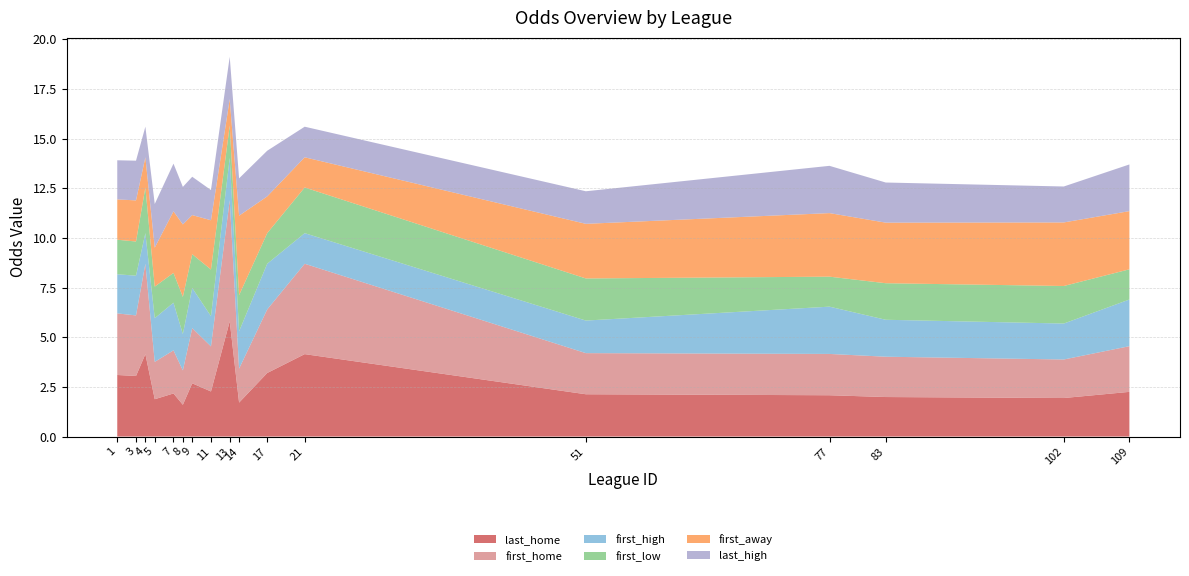

Reading right to left, what are all the values shown in this chart?

last_home: 109=2.2	102=1.9	83=2.0	77=2.1	51=2.1	21=4.2	17=3.2	14=1.7	13=5.8	11=2.3	9=2.7	8=1.6	7=2.2	5=1.9	4=4.2	3=3.0	1=3.1
first_home: 109=2.3	102=1.9	83=2.0	77=2.1	51=2.1	21=4.5	17=3.2	14=1.7	13=6.1	11=2.3	9=2.8	8=1.7	7=2.2	5=1.9	4=4.5	3=3.0	1=3.1
first_high: 109=2.4	102=1.8	83=1.9	77=2.4	51=1.6	21=1.5	17=2.3	14=1.9	13=2.1	11=1.5	9=2.0	8=1.8	7=2.4	5=2.2	4=1.5	3=2.0	1=2.0
first_low: 109=1.5	102=1.9	83=1.8	77=1.5	51=2.1	21=2.3	17=1.5	14=1.8	13=1.6	11=2.4	9=1.7	8=1.9	7=1.5	5=1.6	4=2.3	3=1.7	1=1.7
first_away: 109=2.9	102=3.2	83=3.0	77=3.2	51=2.8	21=1.5	17=1.9	14=4.0	13=1.3	11=2.5	9=2.0	8=3.6	7=3.1	5=2.0	4=1.5	3=2.1	1=2.0
last_high: 109=2.4	102=1.8	83=2.0	77=2.4	51=1.6	21=1.5	17=2.3	14=1.9	13=2.1	11=1.5	9=1.9	8=1.9	7=2.4	5=2.2	4=1.5	3=2.0	1=2.0